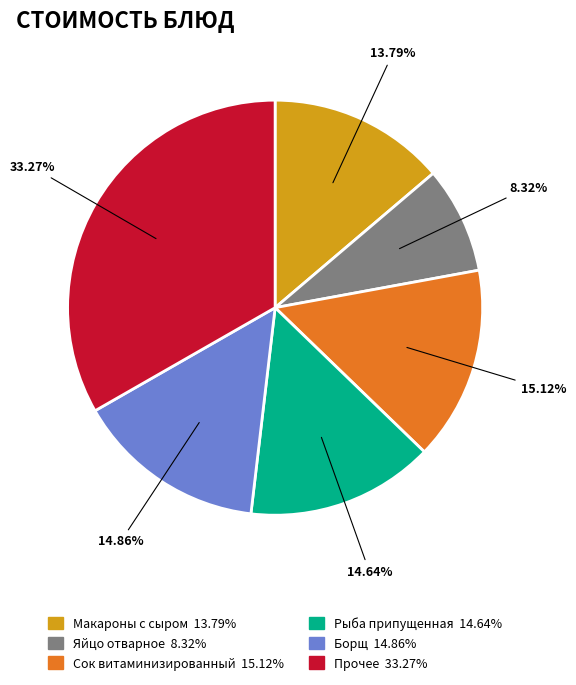

Is there a majority slice in this chart?

No